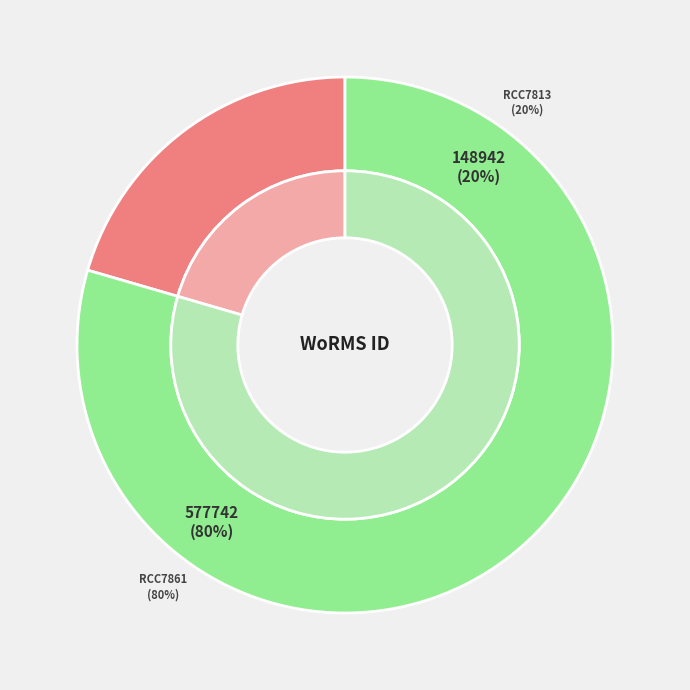

To the nearest percent, what portion does RCC7813 represent?

20%